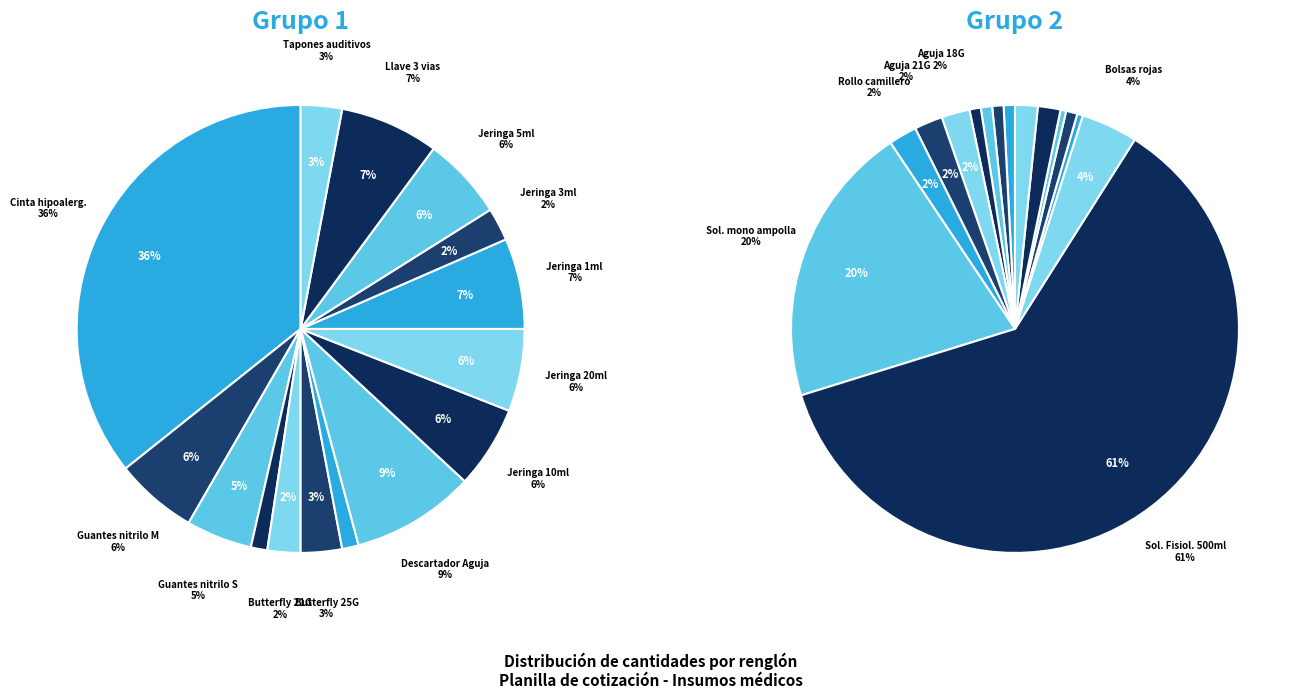

To the nearest percent, what portion does 6 represent?

2%